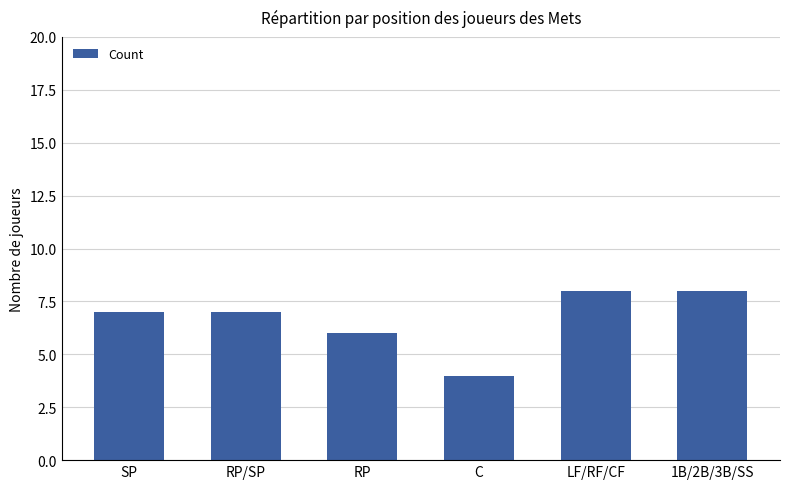

What is the approximate value at RP?

6